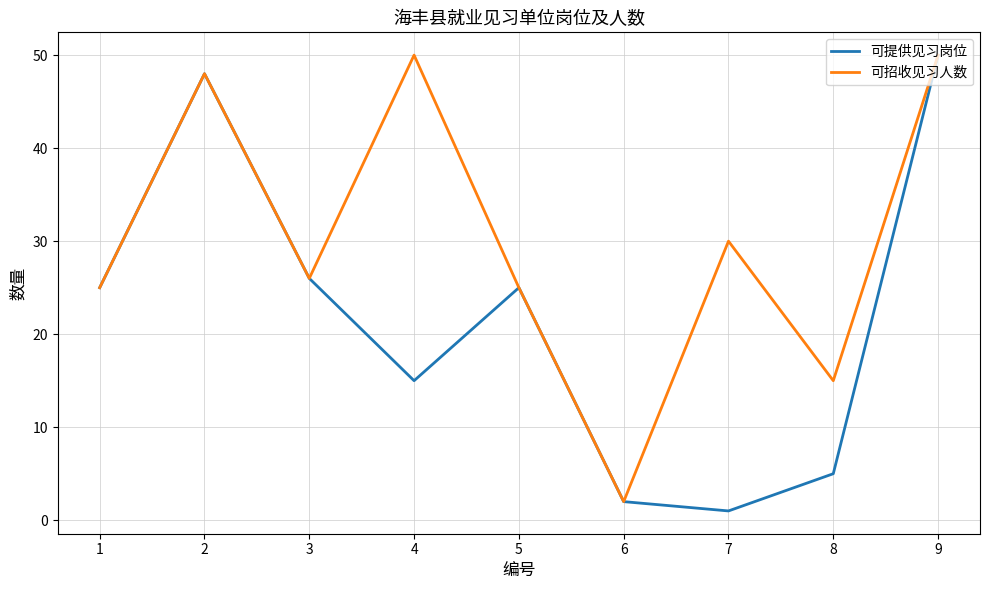

True or false: 可提供见习岗位 has a value of 8 at 3.

False